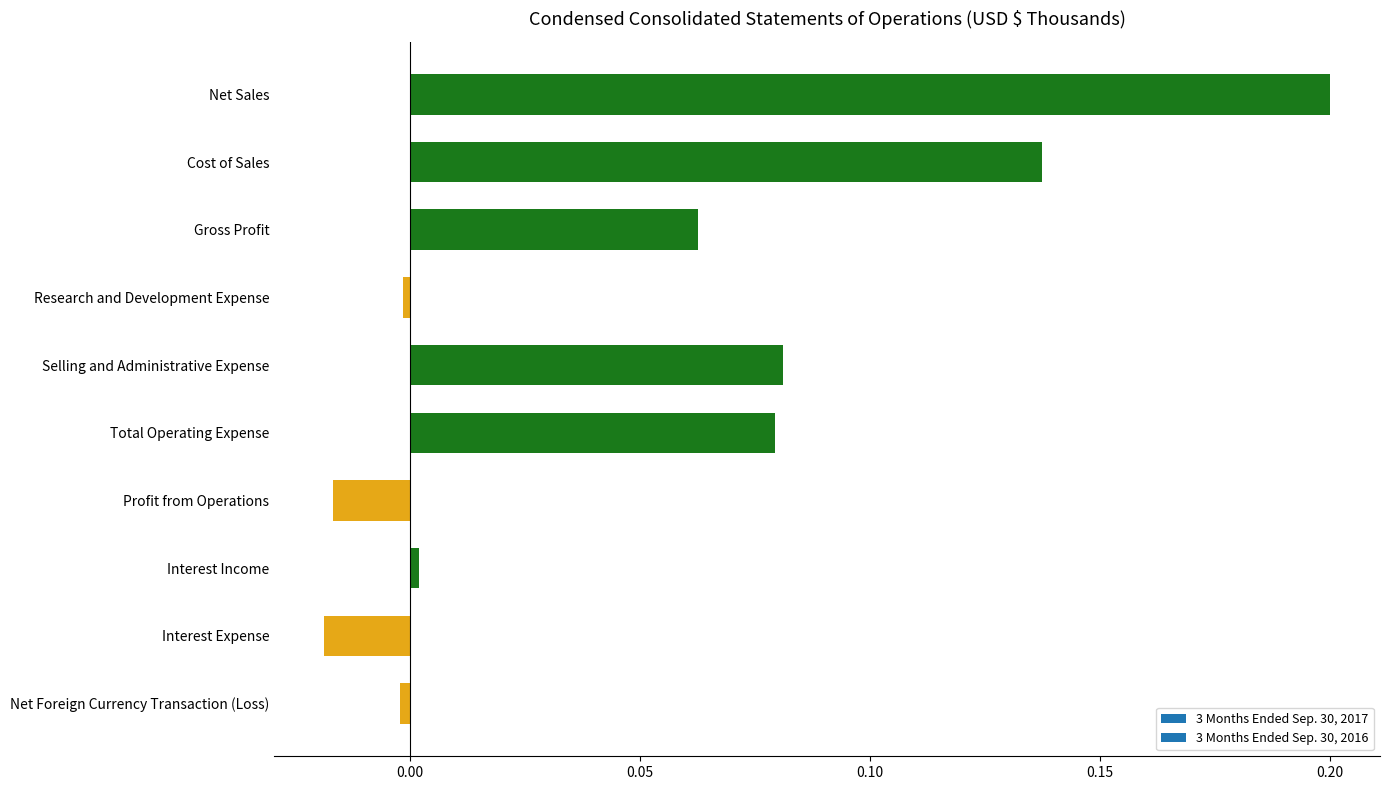

How many bars are there in total?

10